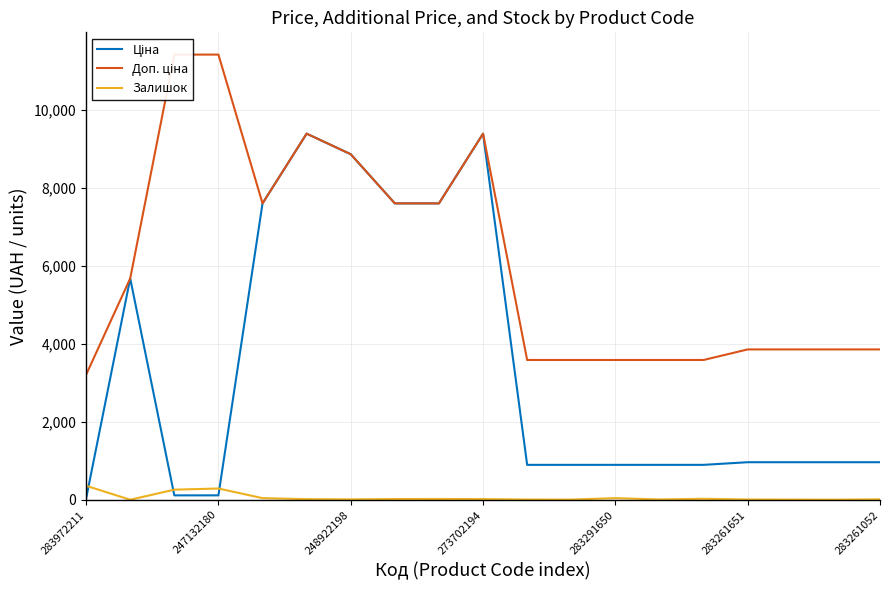

List the series in order of their overall mean, highest first.

Доп. ціна, Ціна, Залишок